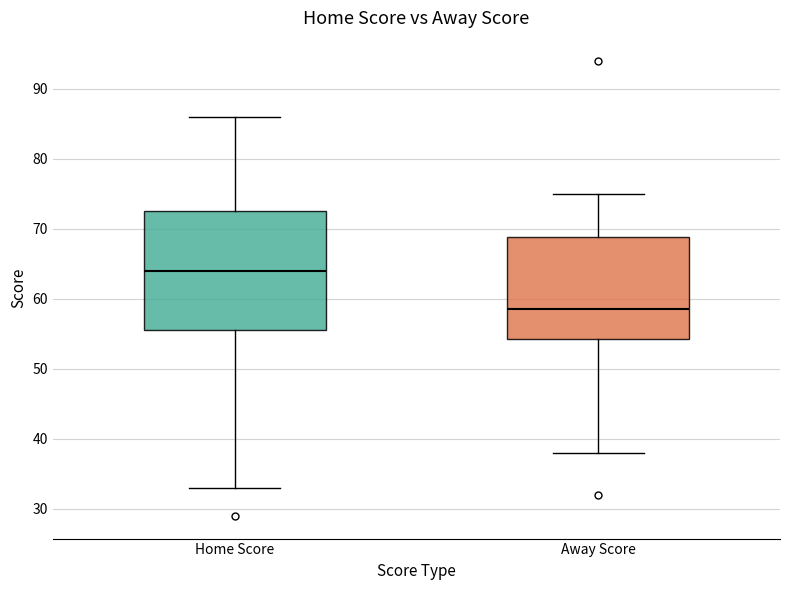

Where is the lower edge of the box for Home Score on the y-axis? The values are not printed on the chart, so give them approximately, as read against the axis.

56